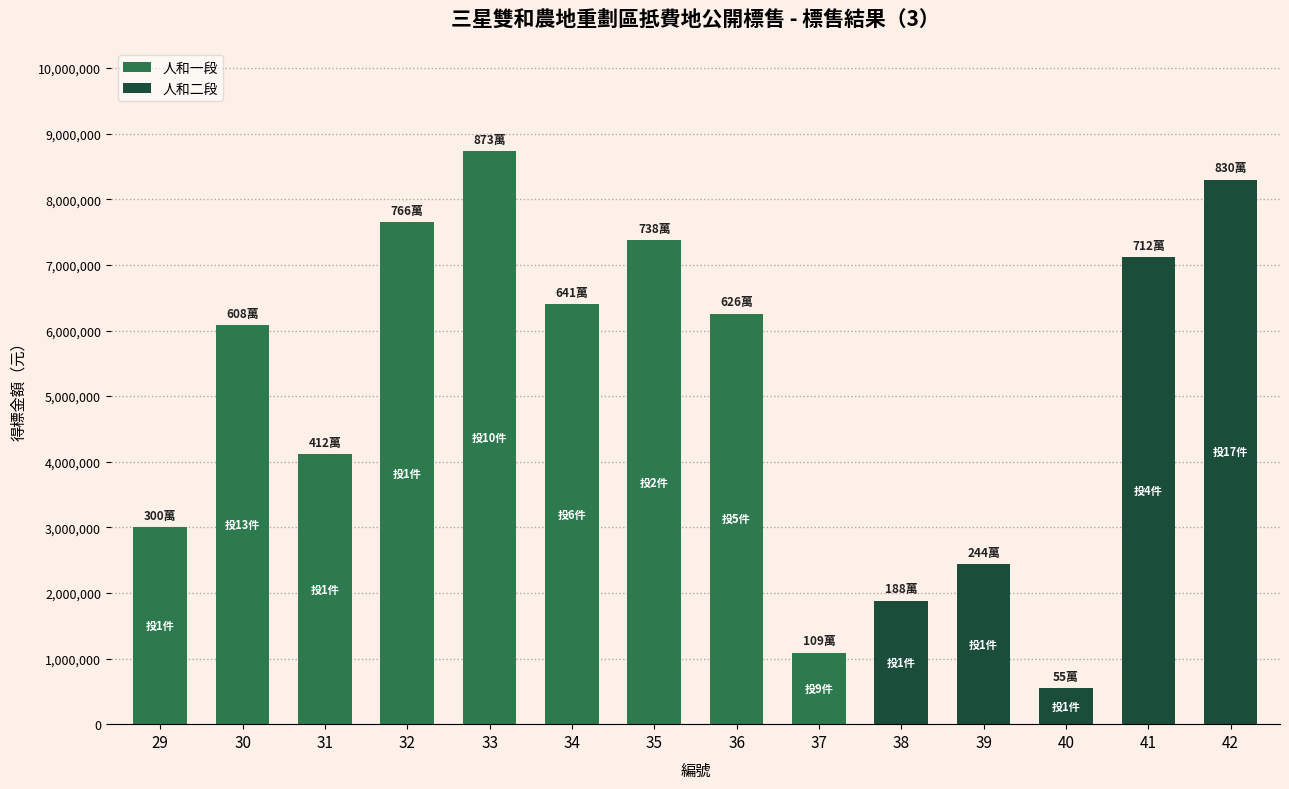

List the labels in order of value, largest first.

33, 42, 32, 35, 41, 34, 36, 30, 31, 29, 39, 38, 37, 40